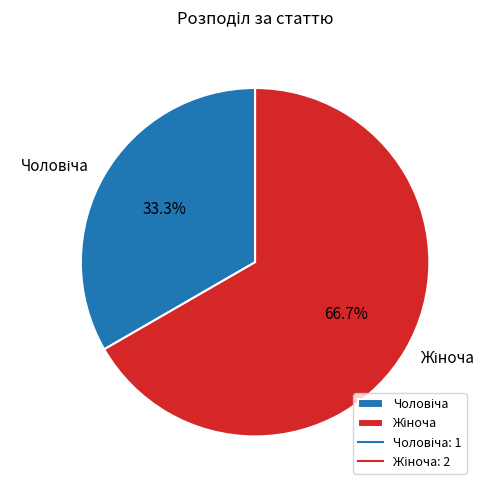

To the nearest percent, what is the difference between the largest and smallest slice percentages?

33%